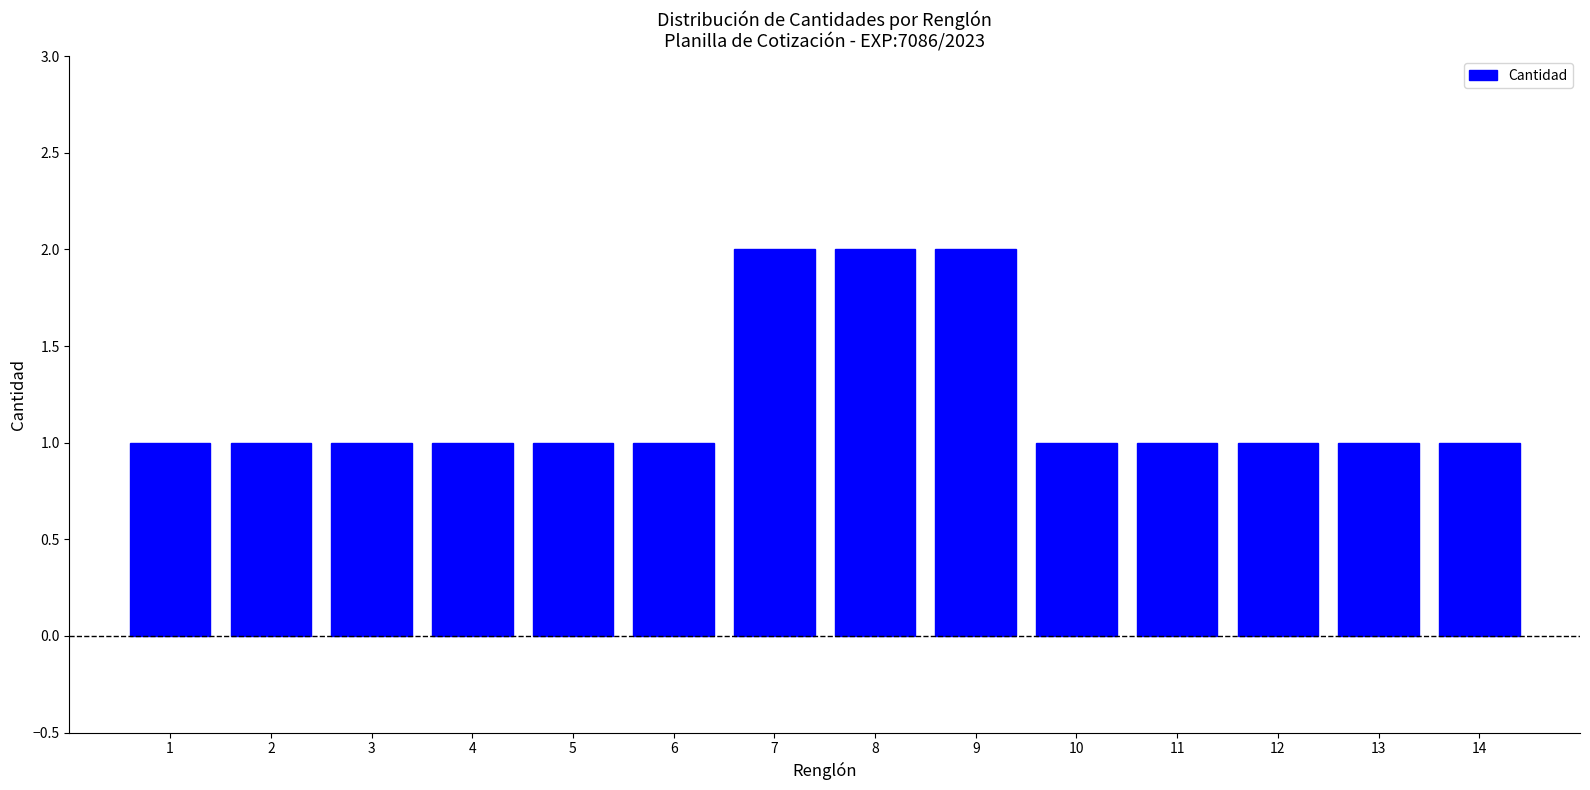

Reading left to right, list all the values displayed in this chart.

1=1	2=1	3=1	4=1	5=1	6=1	7=2	8=2	9=2	10=1	11=1	12=1	13=1	14=1